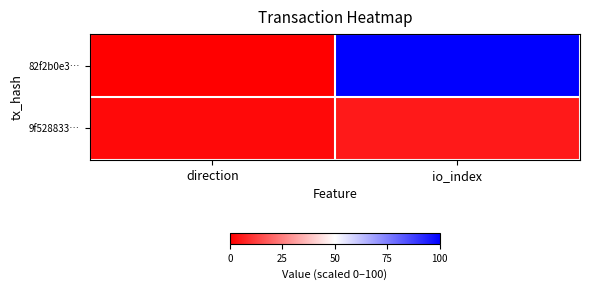

Which series changed the most between direction and io_index?

82f2b0e3…